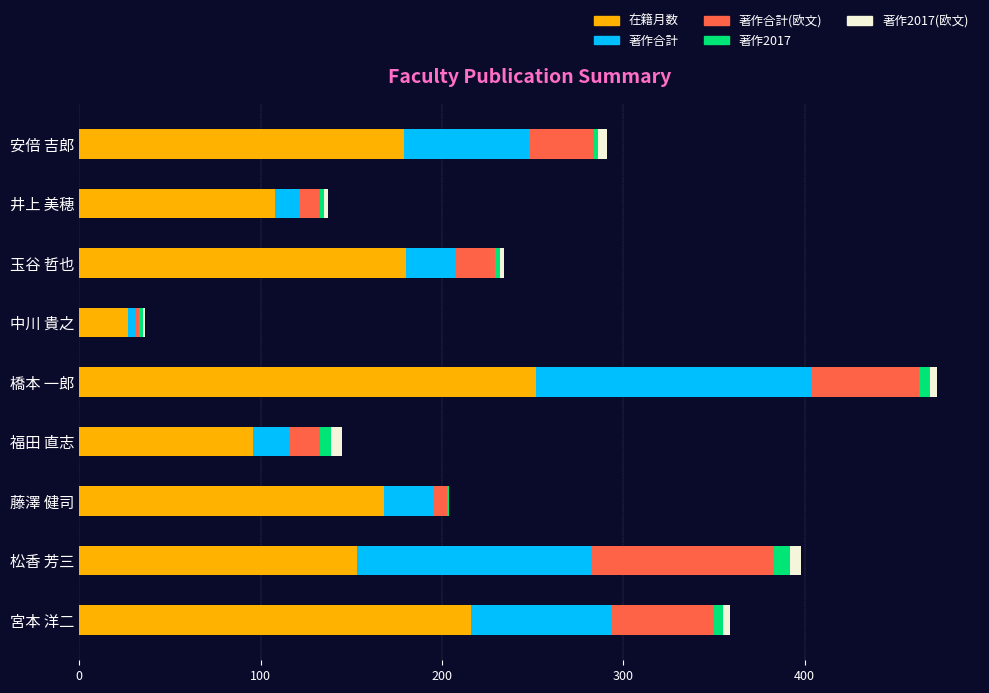

How many series are shown in this chart?

5